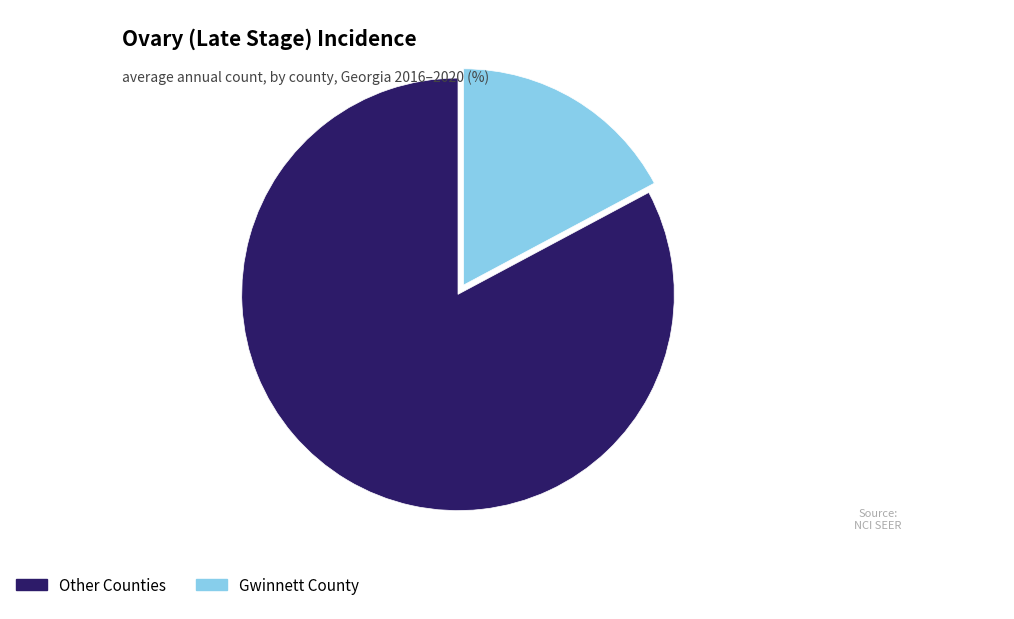

The Other Counties slice represents 83% of the pie. True or false?

True